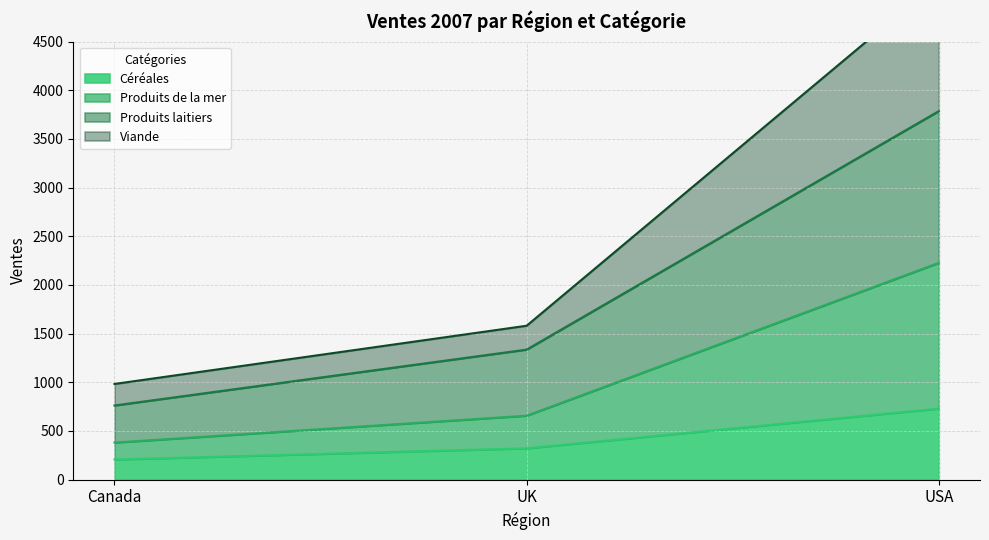

Which series has the largest range (max minus min)?

Produits de la mer